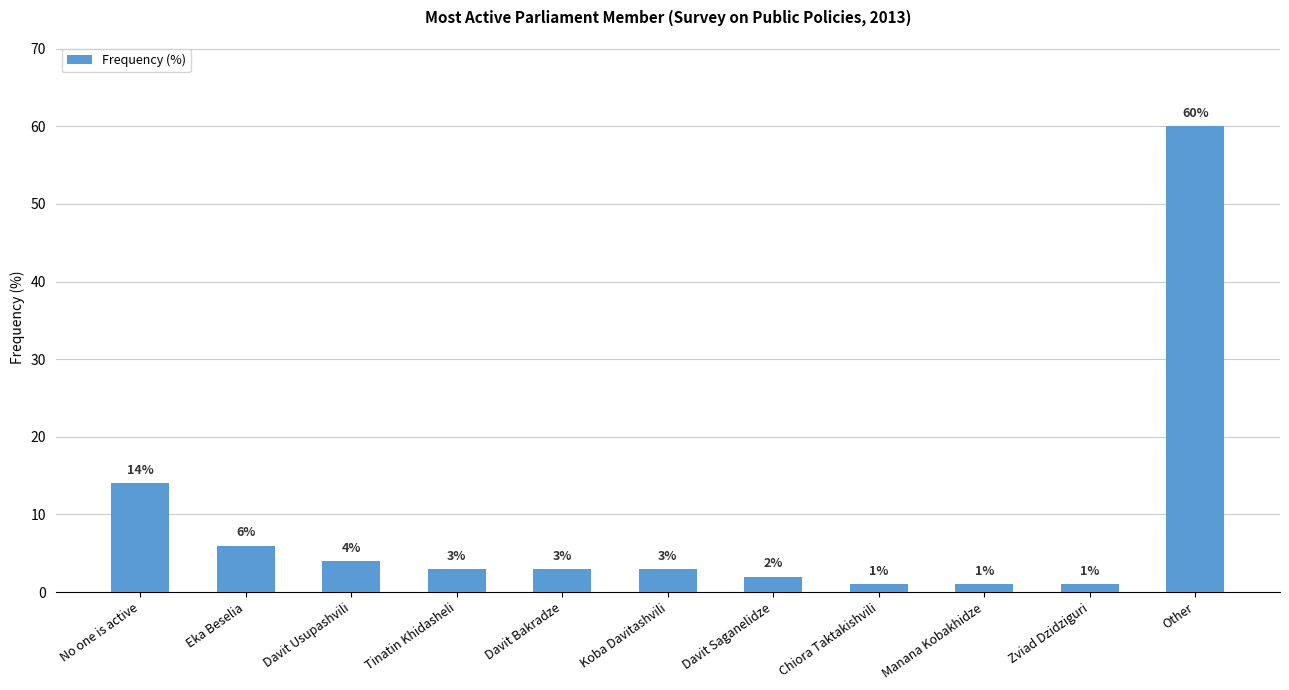

Between Davit Saganelidze and Tinatin Khidasheli, which is larger?

Tinatin Khidasheli